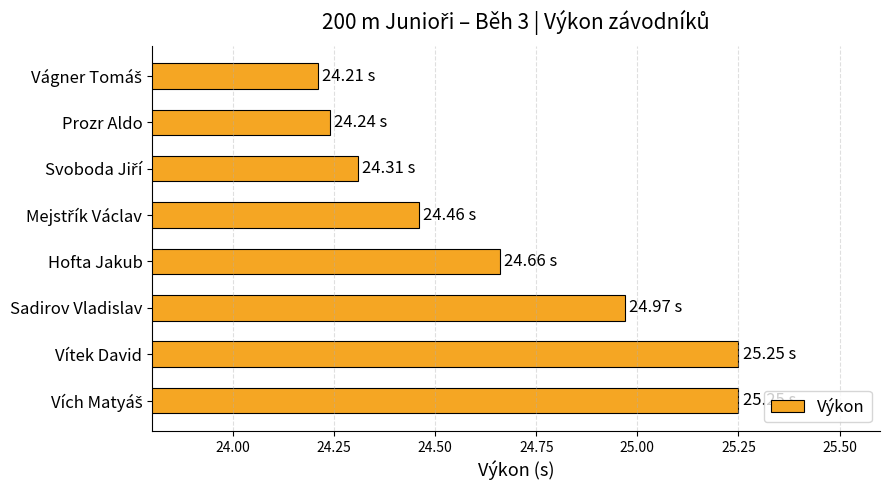

Are the bars horizontal?

Yes